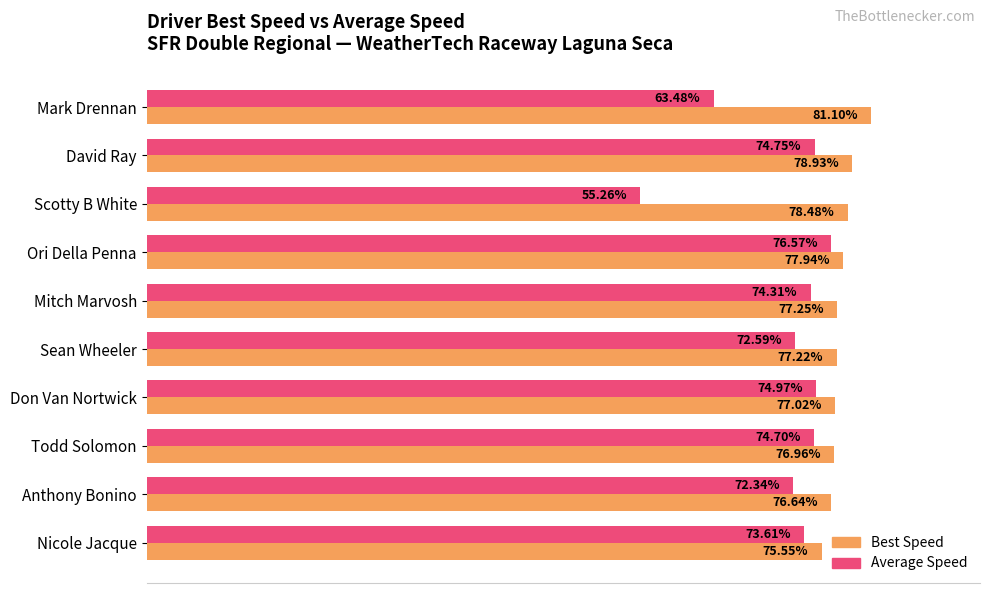

List the labels in order of Average Speed value, largest first.

Ori Della Penna, Don Van Nortwick, David Ray, Todd Solomon, Mitch Marvosh, Nicole Jacque, Sean Wheeler, Anthony Bonino, Mark Drennan, Scotty B White